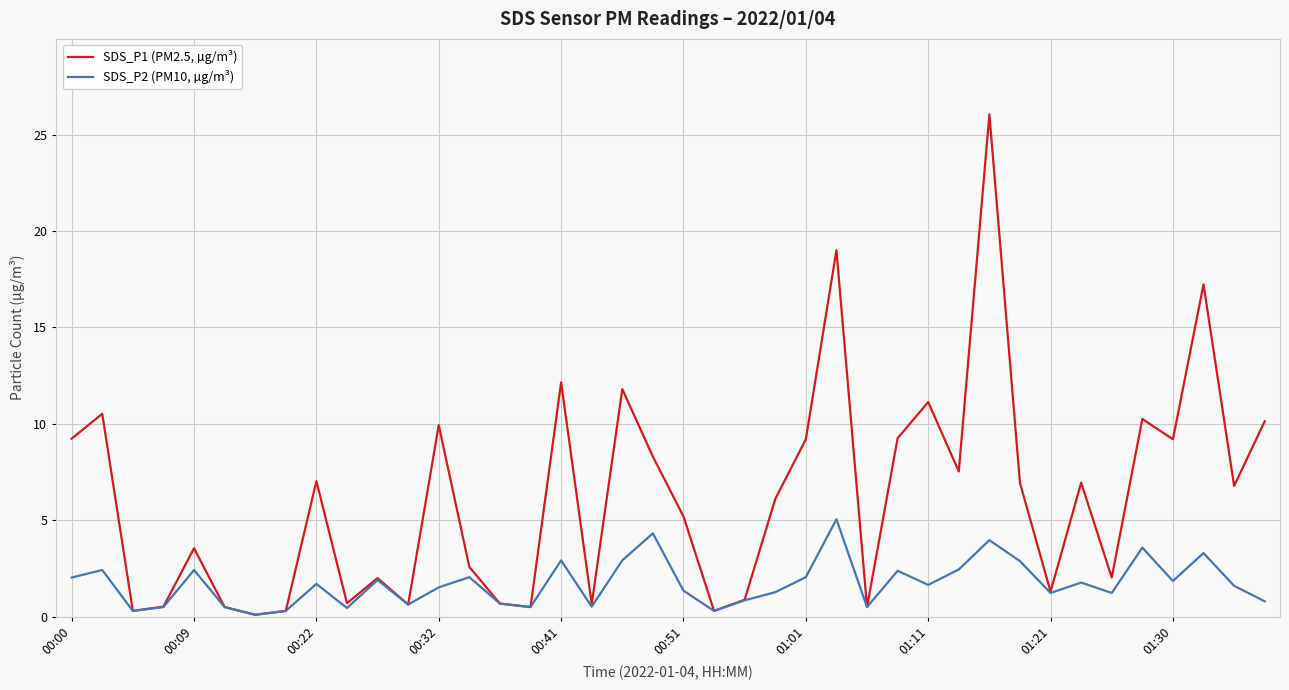

List the series in order of their peak value, lowest first.

SDS_P2 (PM10, µg/m³), SDS_P1 (PM2.5, µg/m³)